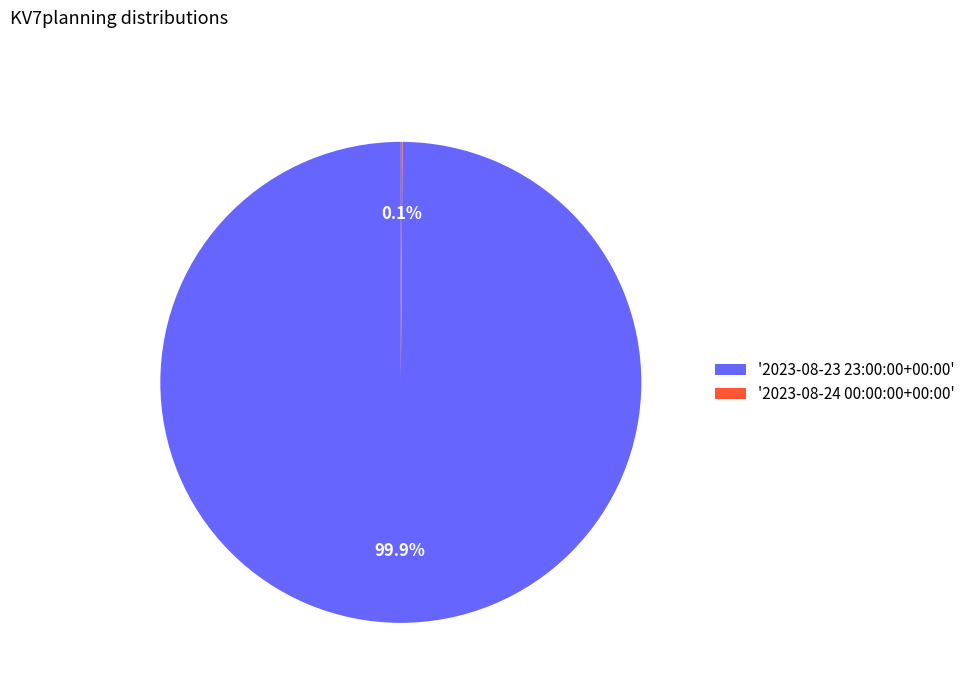

Is there any slice that represents more than half of the pie?

Yes